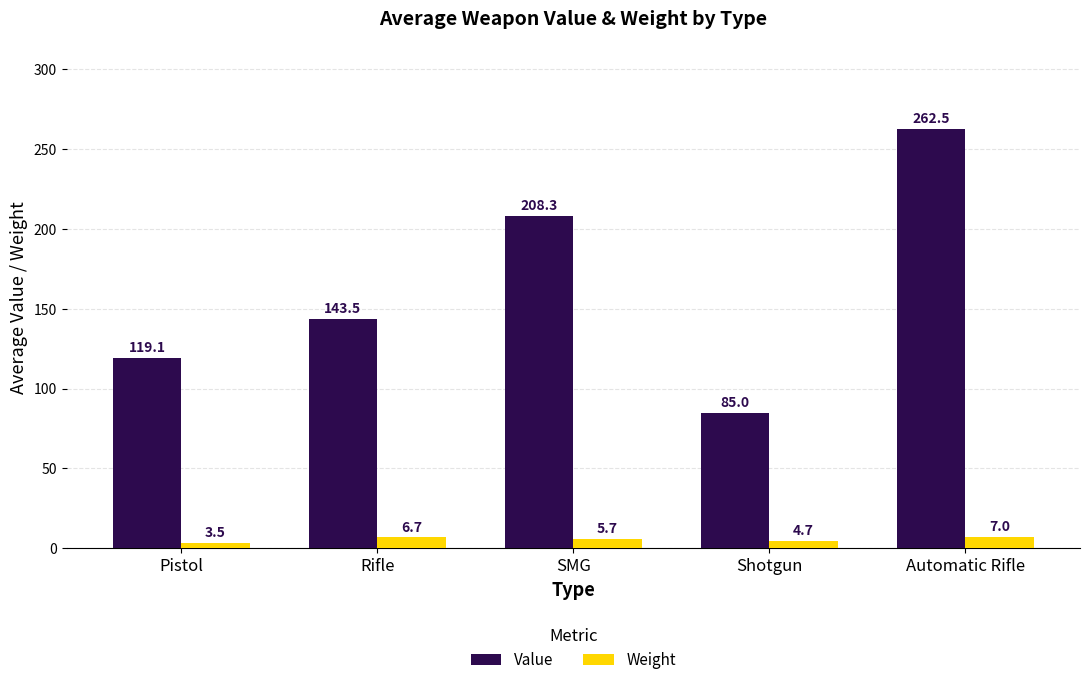

Rank the series by their average value, from lowest to highest.

Weight, Value